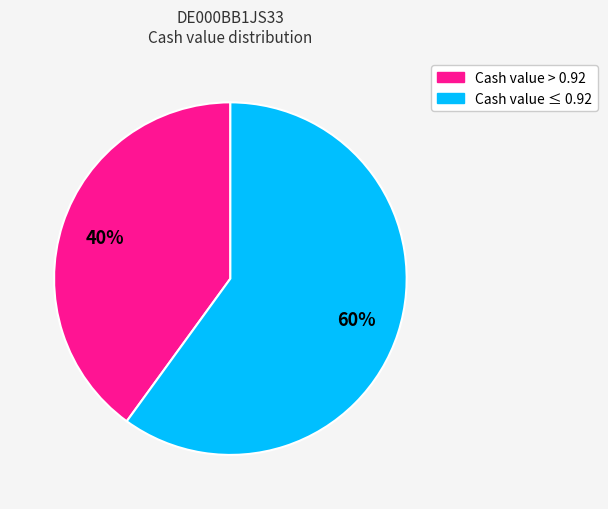

To the nearest percent, what is the average slice percentage?

50%